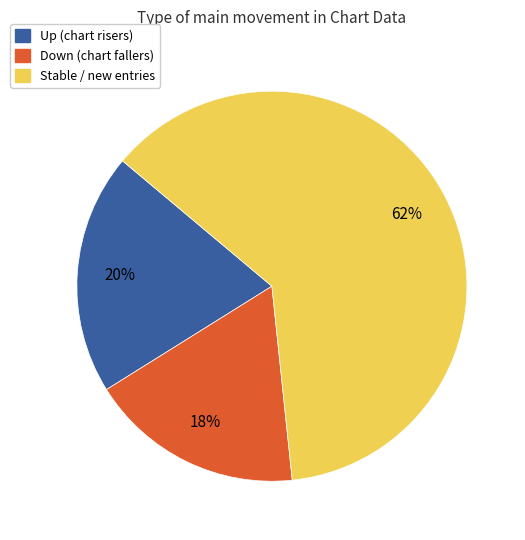

Which category accounts for the majority?

Stable / new entries